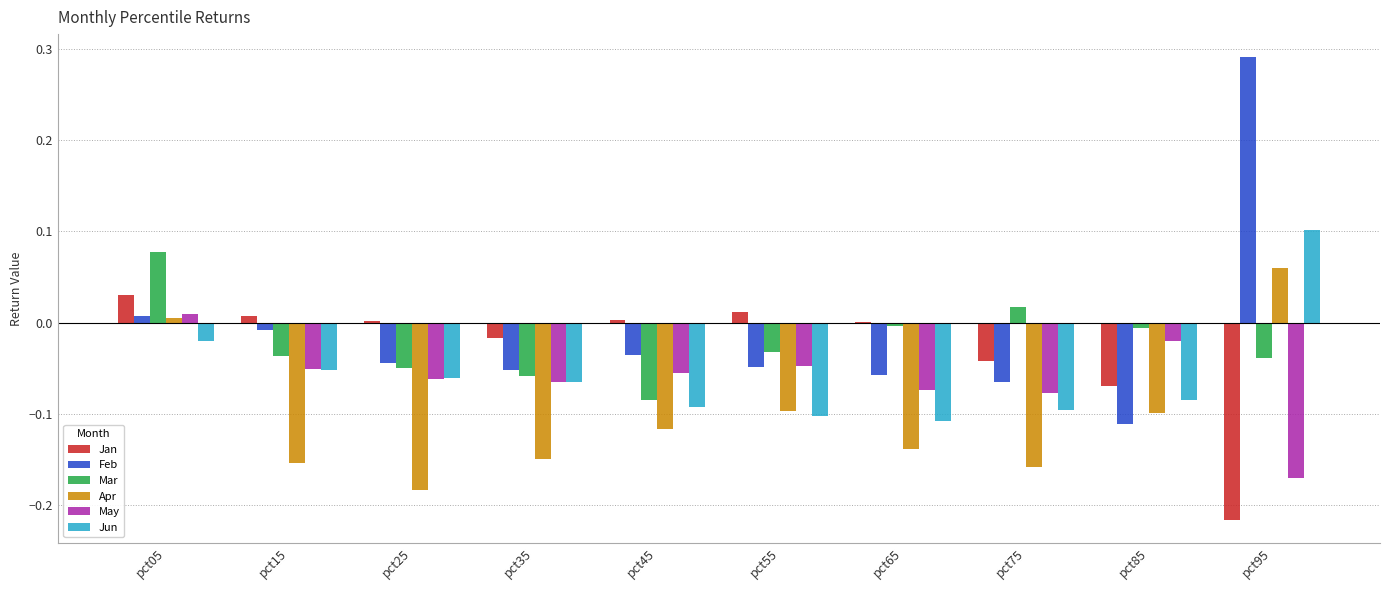

Count the number of data series in this chart.

6